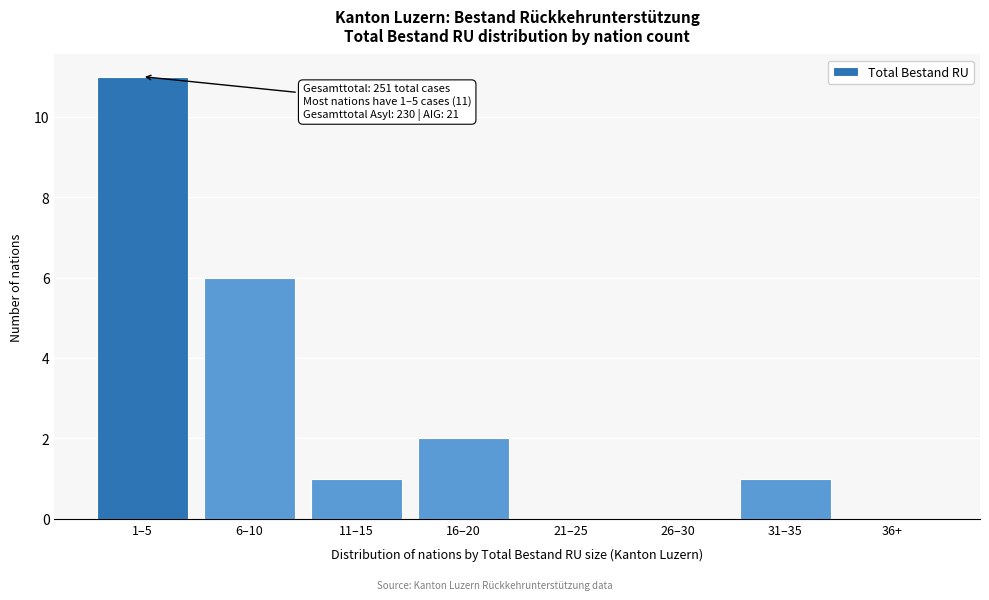

Reading left to right, list all the values displayed in this chart.

1–5=11	6–10=6	11–15=1	16–20=2	21–25=0	26–30=0	31–35=1	36+=0